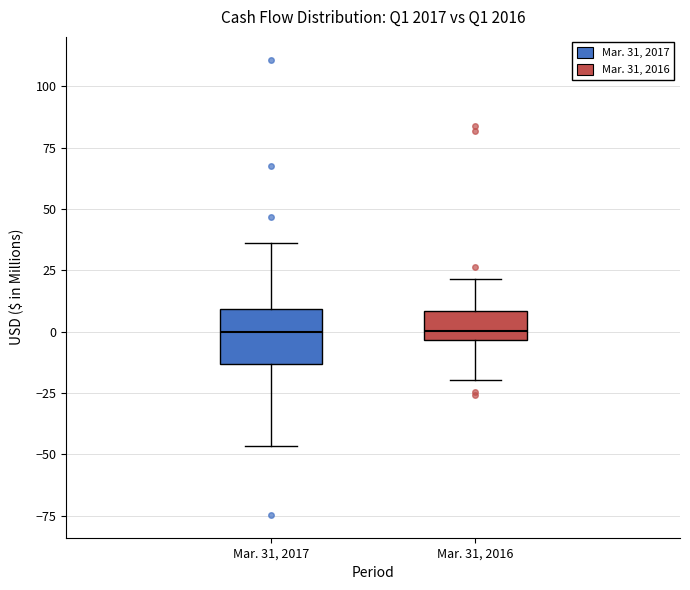

Where does the lower whisker of the box for Mar. 31, 2017 end on the y-axis? The values are not printed on the chart, so give them approximately, as read against the axis.

-45